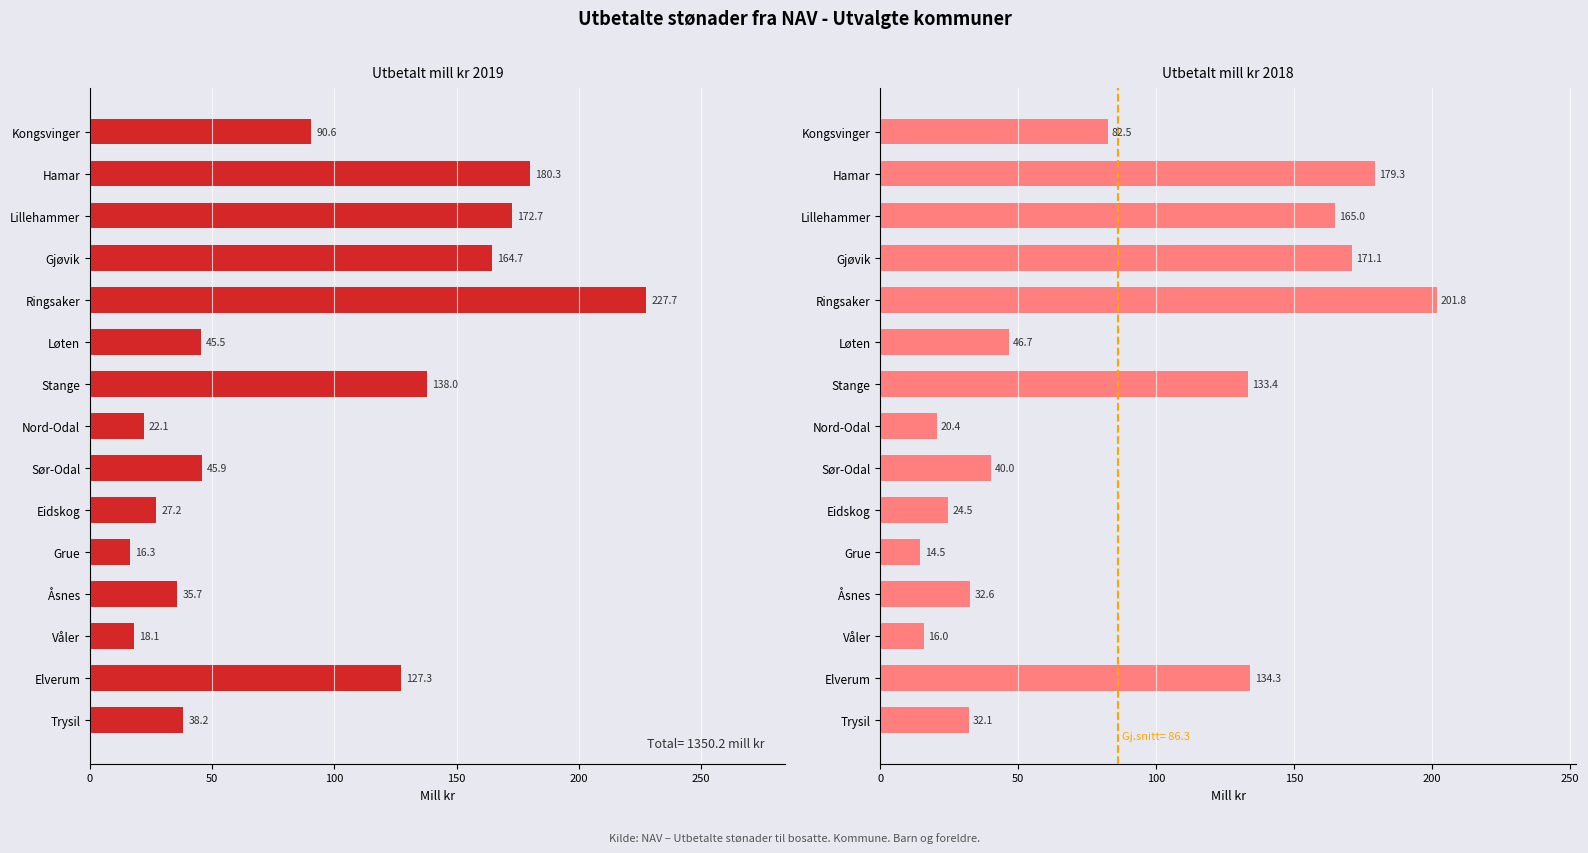

Does the chart contain stacked bars?

No